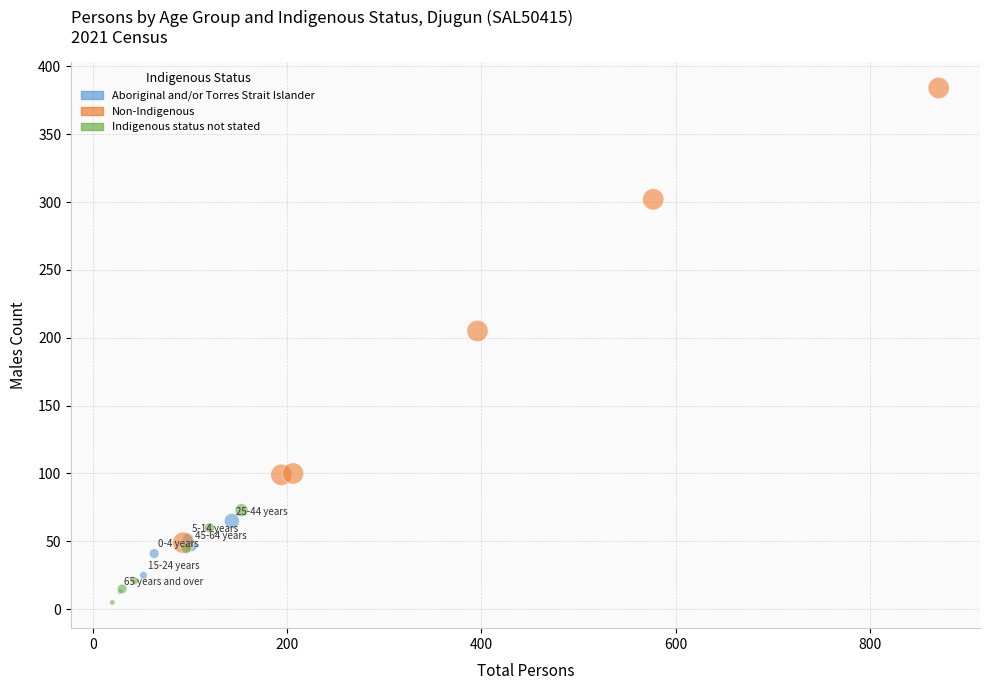

Which series reaches the maximum Y coordinate?

Non-Indigenous